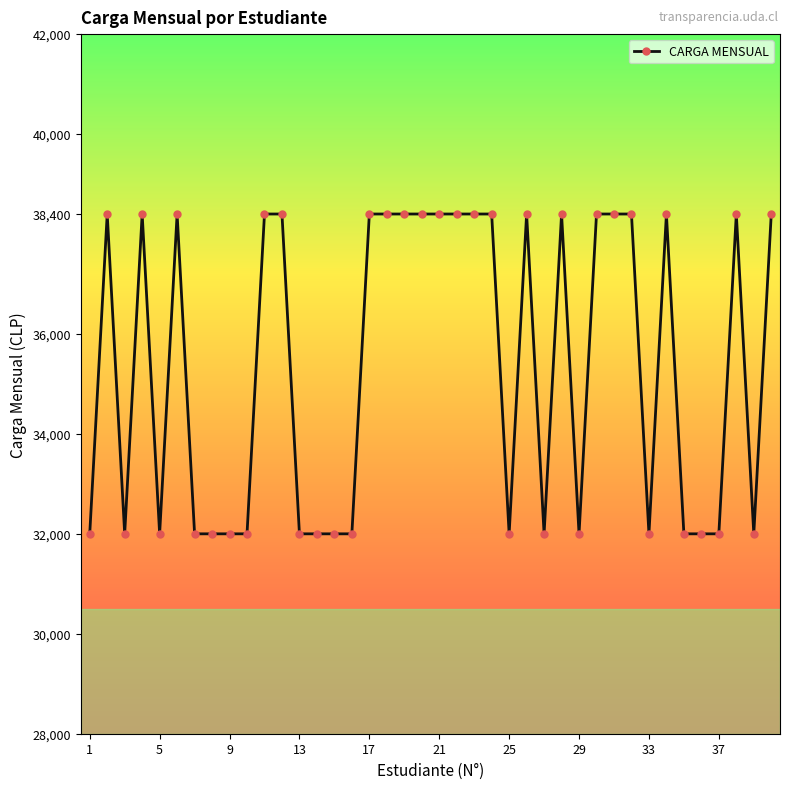

What is the value of the 36th point from the left?

32000